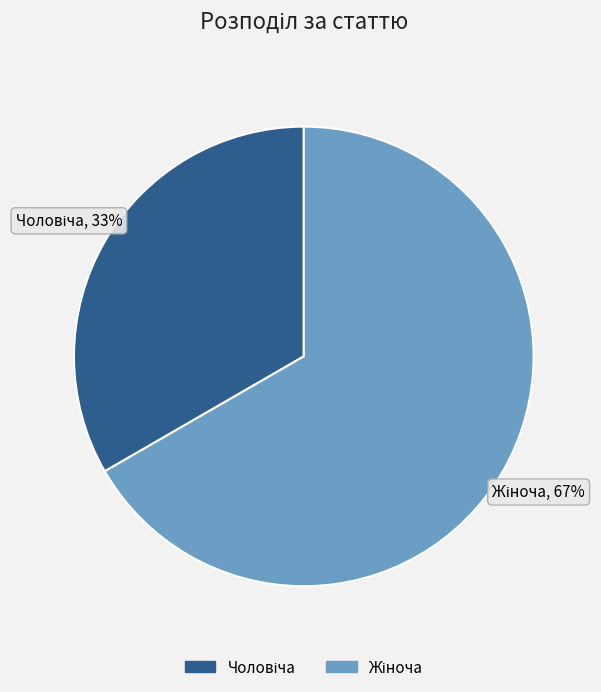

Does any single category account for the majority?

Yes